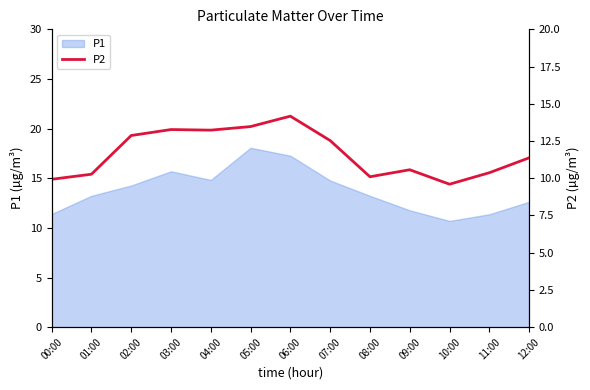

The chart shows a value of 18.3 at 12:00. True or false?

False